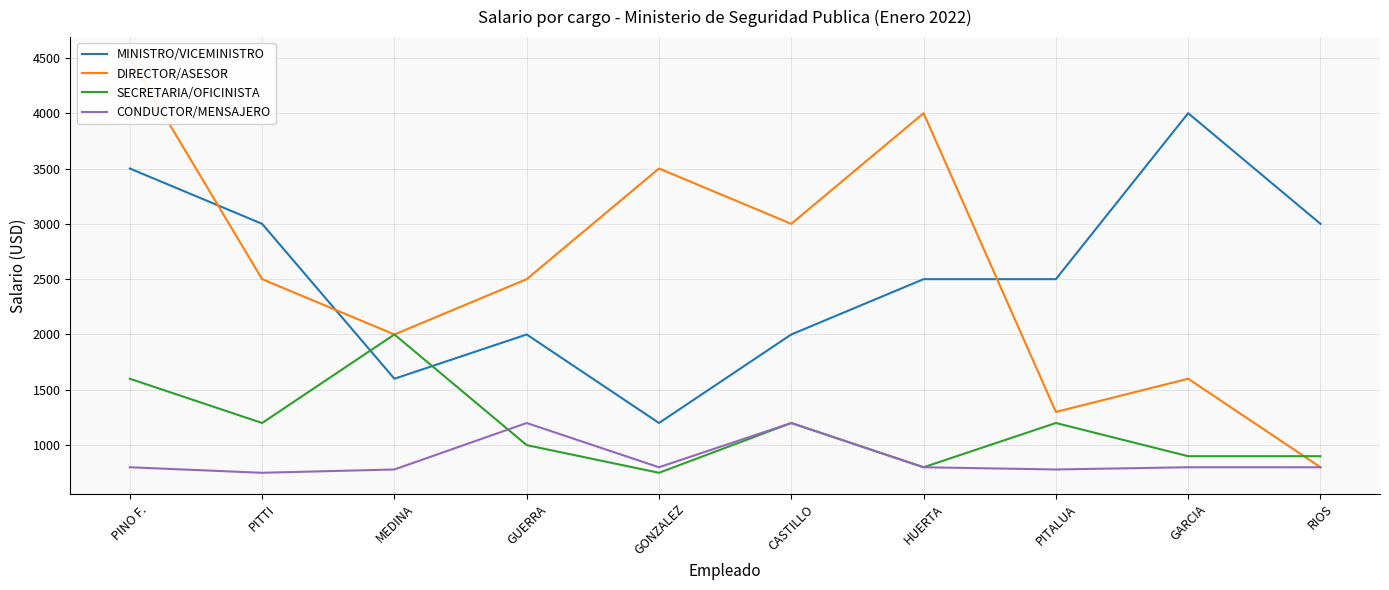

In SECRETARIA/OFICINISTA, how many points are higher than both neighbors (excluding endpoints)?

3